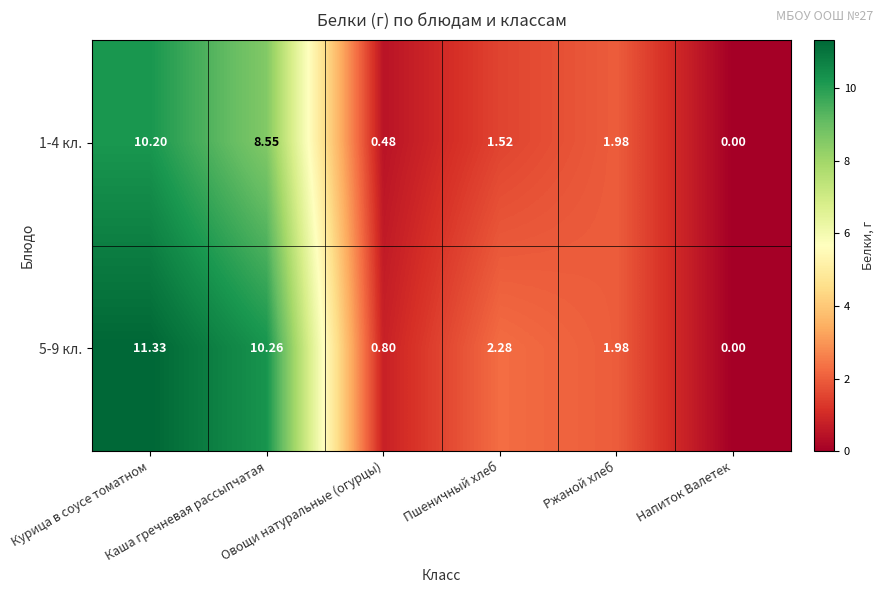

How many values in the 5-9 кл. series are below 2?

3